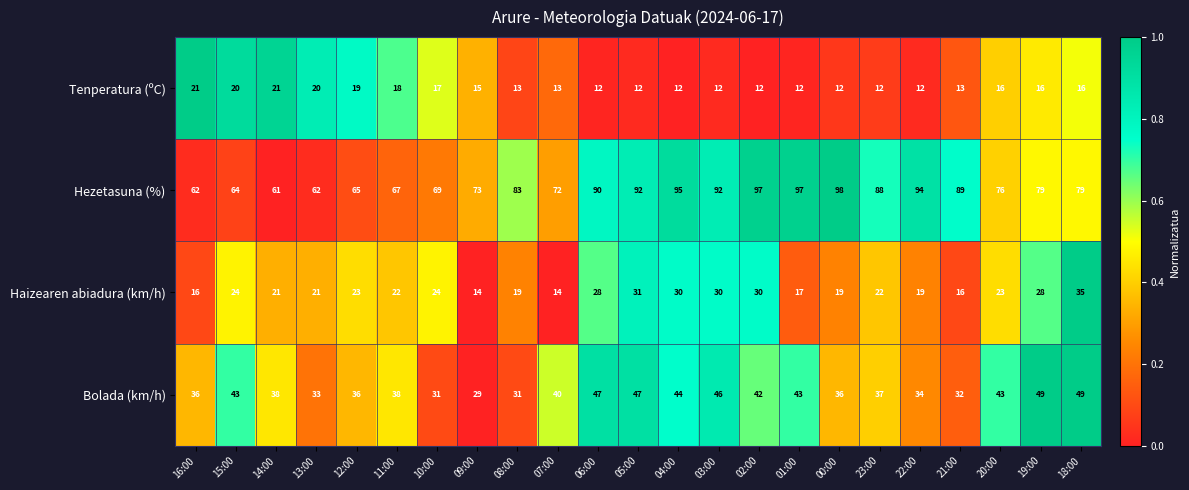

What value does the Tenperatura (ºC) series have at 21:00?

13